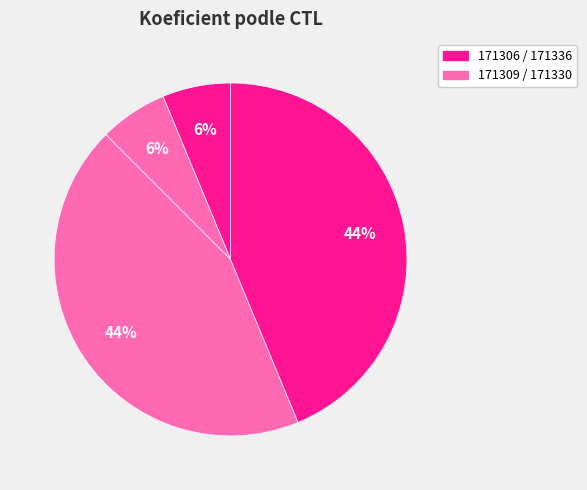

Which slice is the largest?

171330